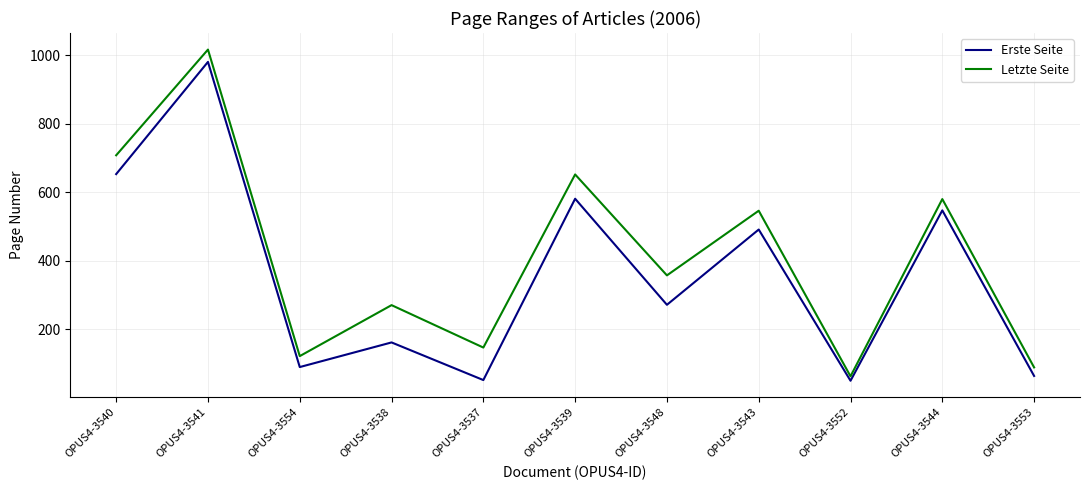

True or false: Erste Seite has more than 2 interior local peaks.

True